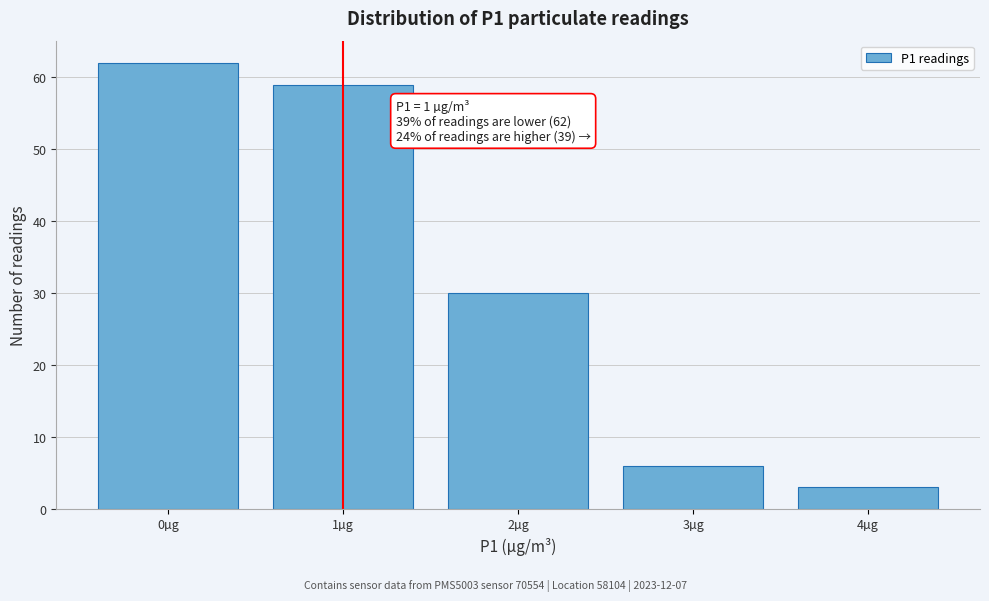

Reading left to right, extract all data points from this chart.

0µg=62	1µg=59	2µg=30	3µg=6	4µg=3